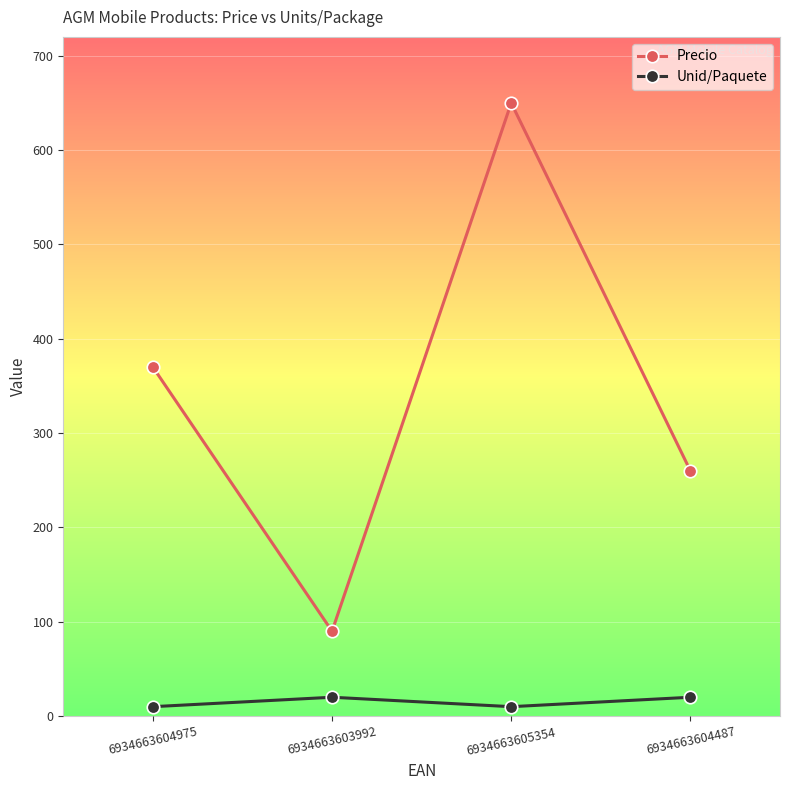

How many categories are shown in the chart?

4